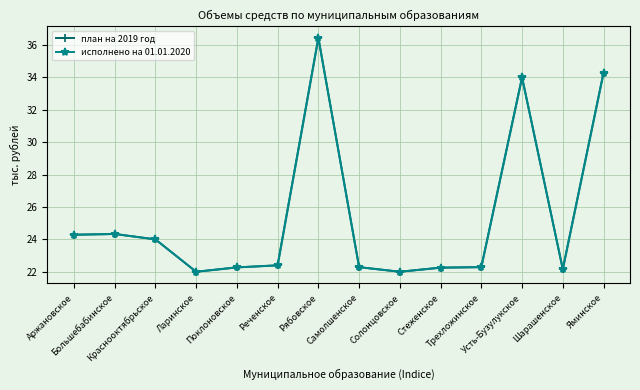

Rank the series by their maximum value, from highest to lowest.

план на 2019 год, исполнено на 01.01.2020